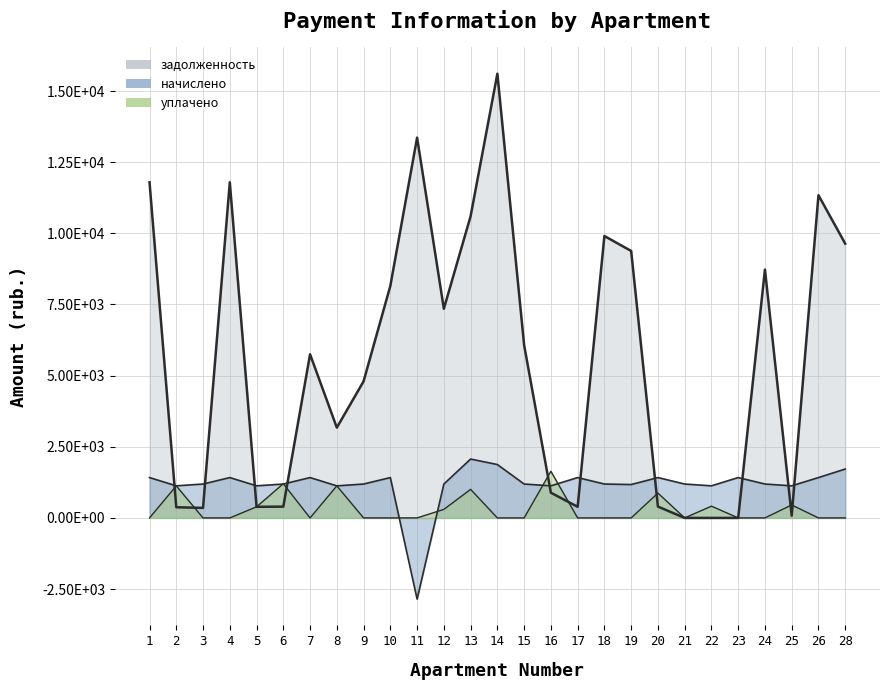

Rank the series by their average value, from lowest to highest.

уплачено, начислено, задолженность